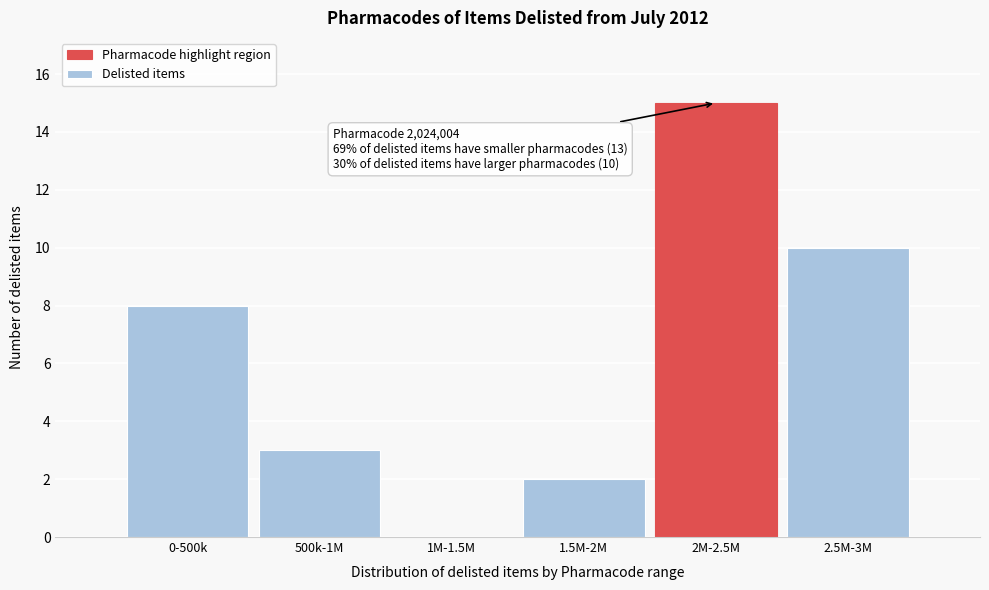

Reading left to right, what are all the values shown in this chart?

0-500k=8	500k-1M=3	1M-1.5M=0	1.5M-2M=2	2M-2.5M=15	2.5M-3M=10